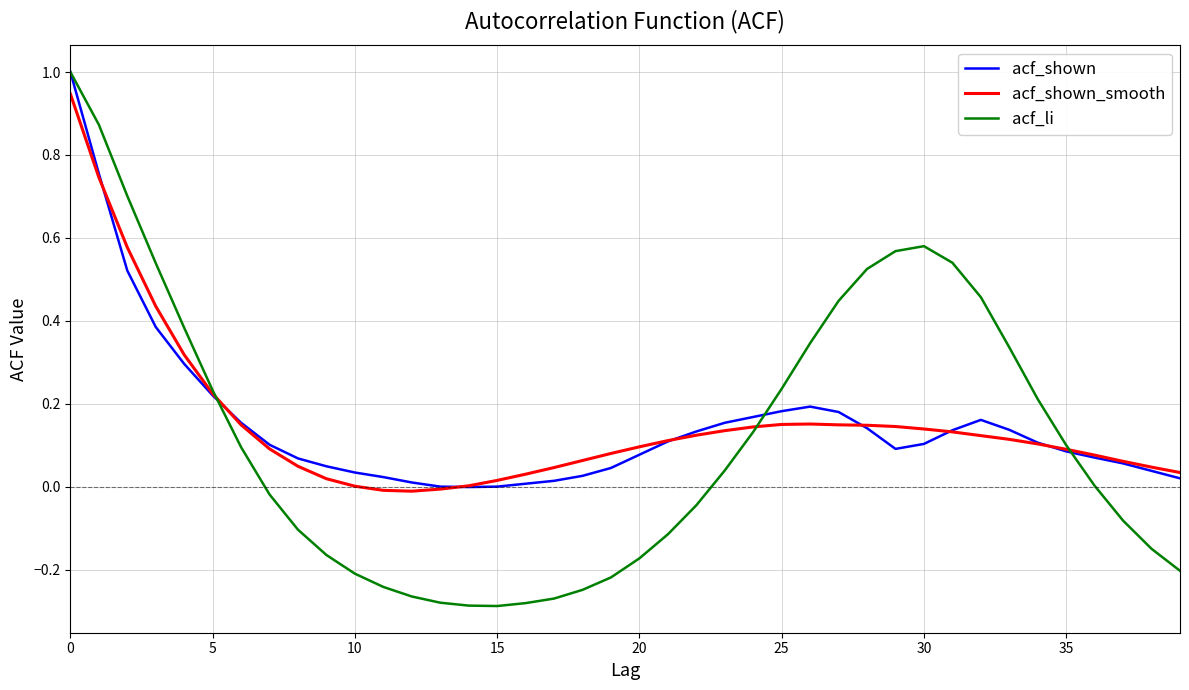

Which series has the largest range (max minus min)?

acf_li